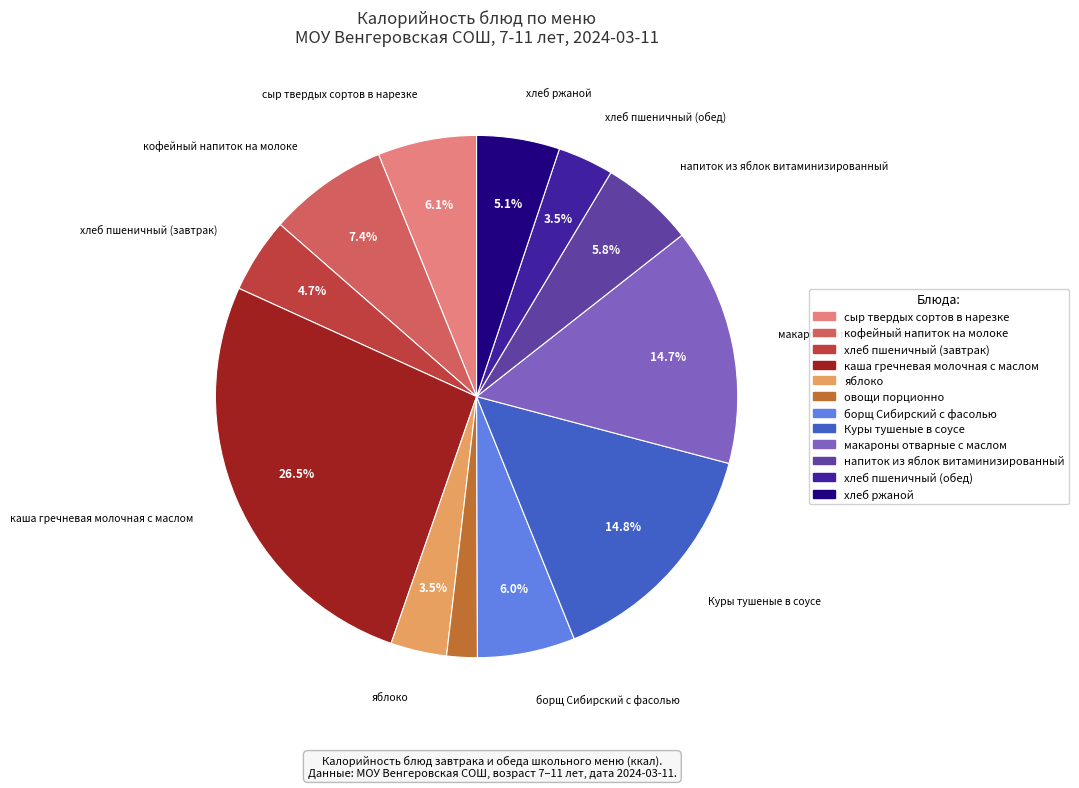

What percentage is the напиток из яблок витаминизированный slice, to the nearest percent?

6%